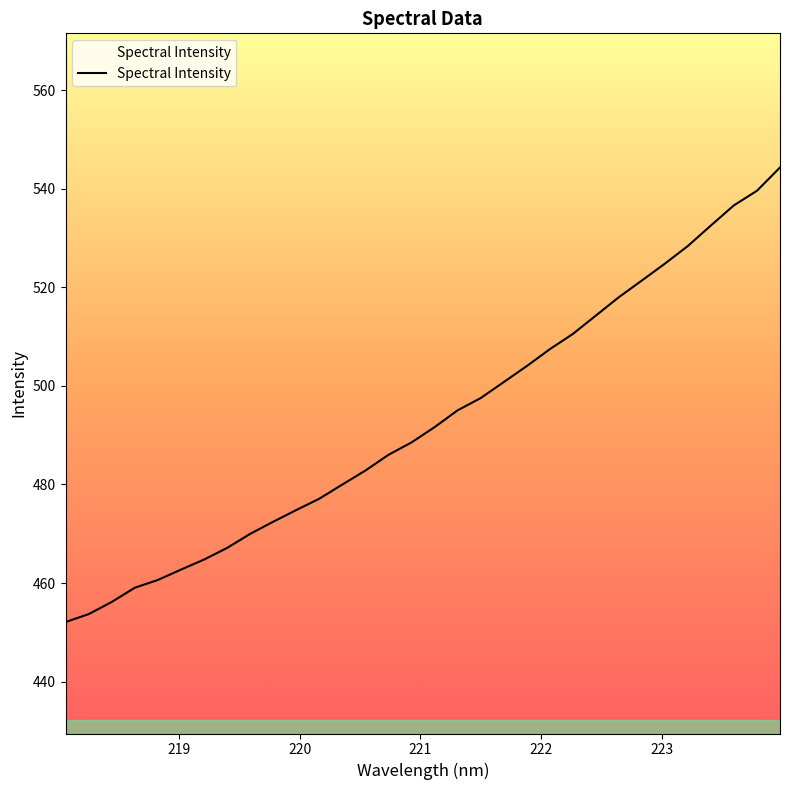

What is the maximum value shown in the chart?

544.3